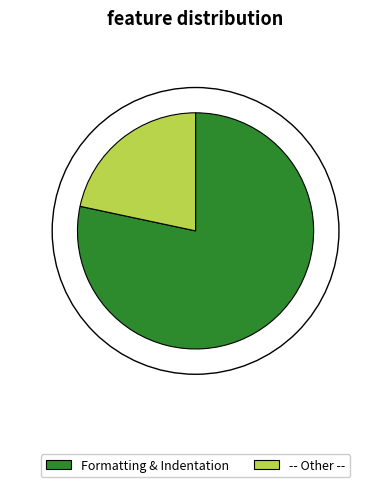

Is Formatting & Indentation the majority of the pie?

Yes